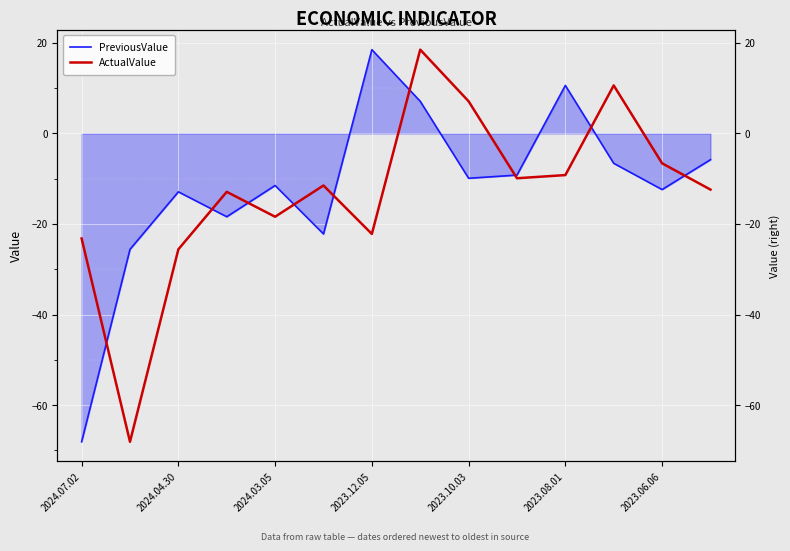

At 2024.04.30, list the series in order from largest to smallest.

PreviousValue, ActualValue